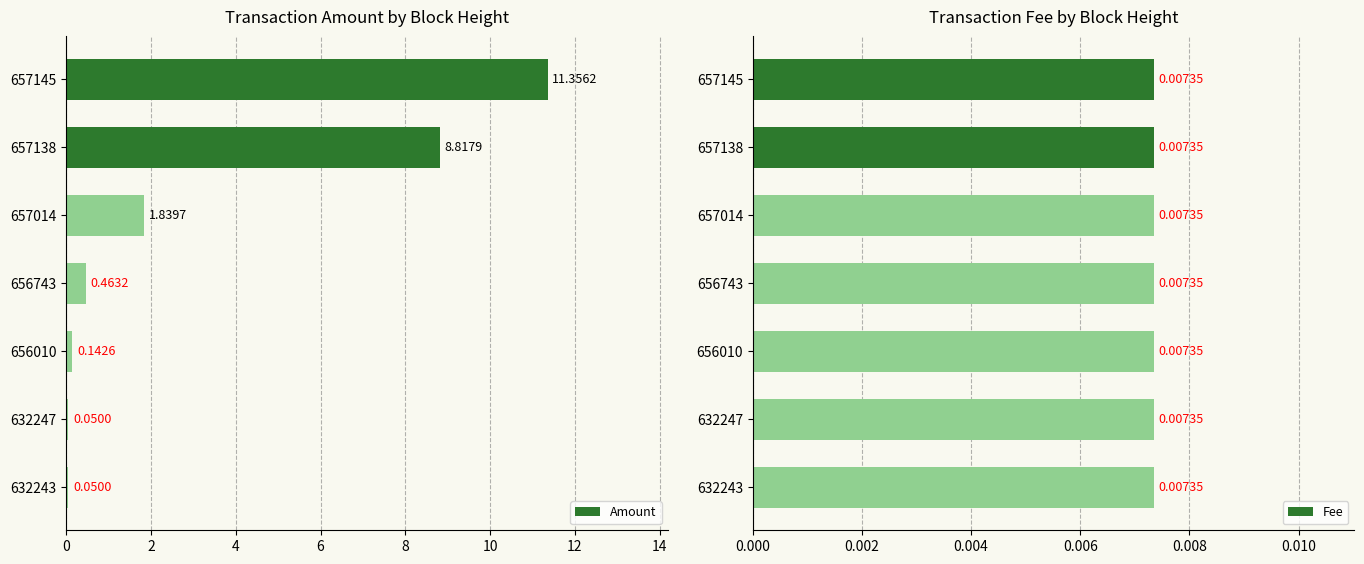

What is the difference between the Amount values at 656010 and 657138?

8.7